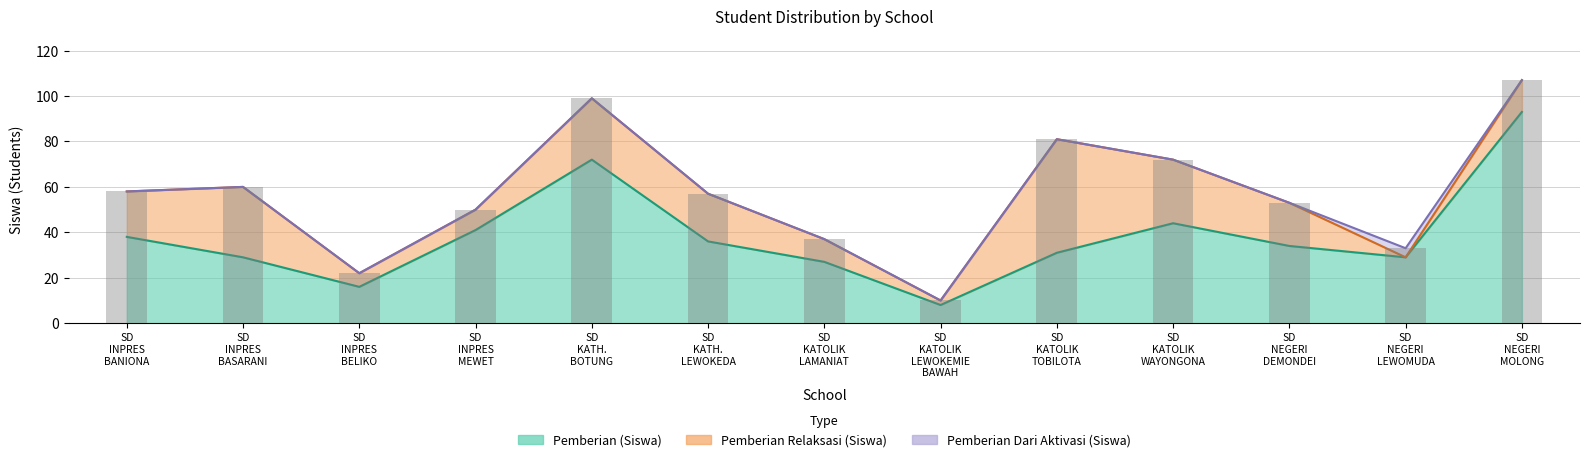

Is it true that Pemberian Dari Aktivasi (Siswa) equals 4 at SD NEGERI LEWOMUDA?

True